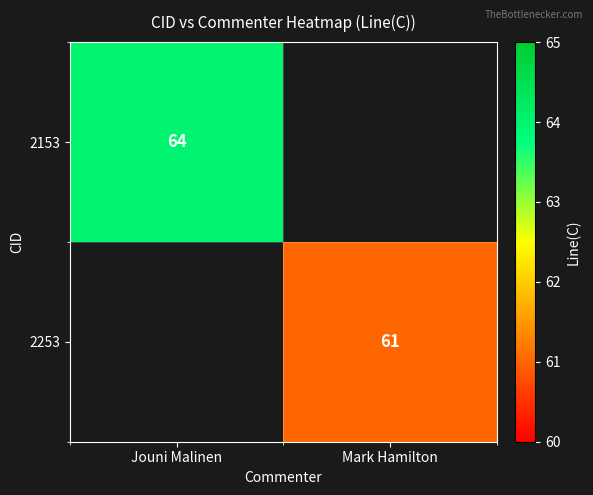

Which has a higher value, Mark Hamilton or Jouni Malinen?

Jouni Malinen